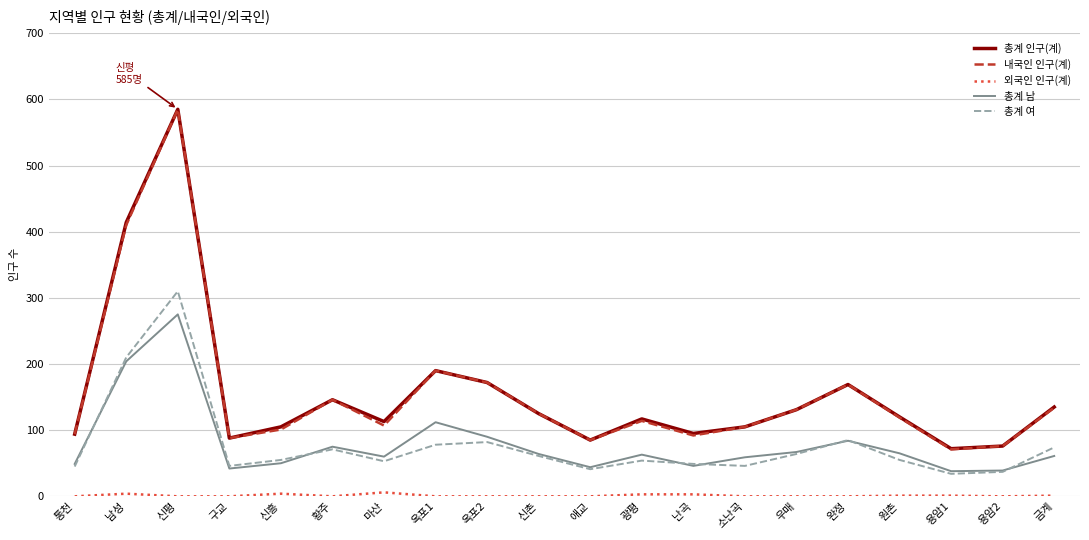

At which label is 총계 인구(계) closest to 328?

남성